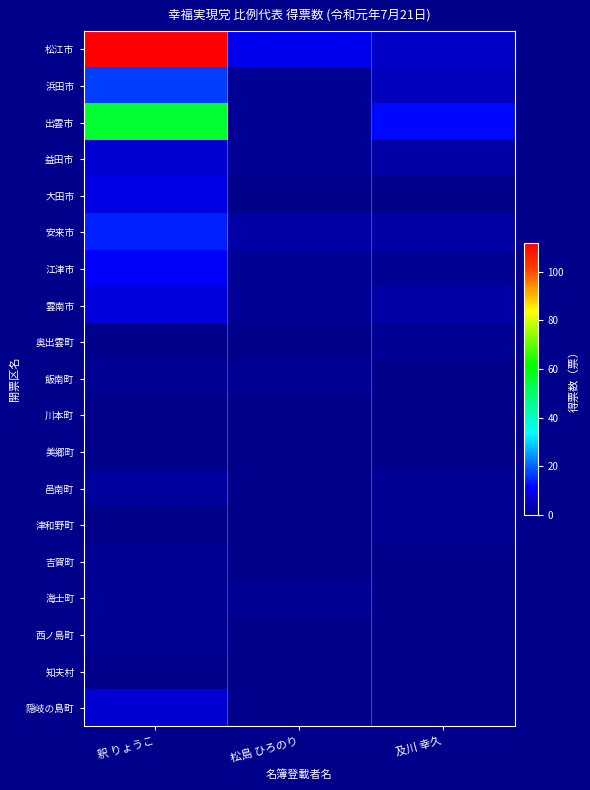

Which series changed the most between 釈 りょうこ and 及川 幸久?

松江市